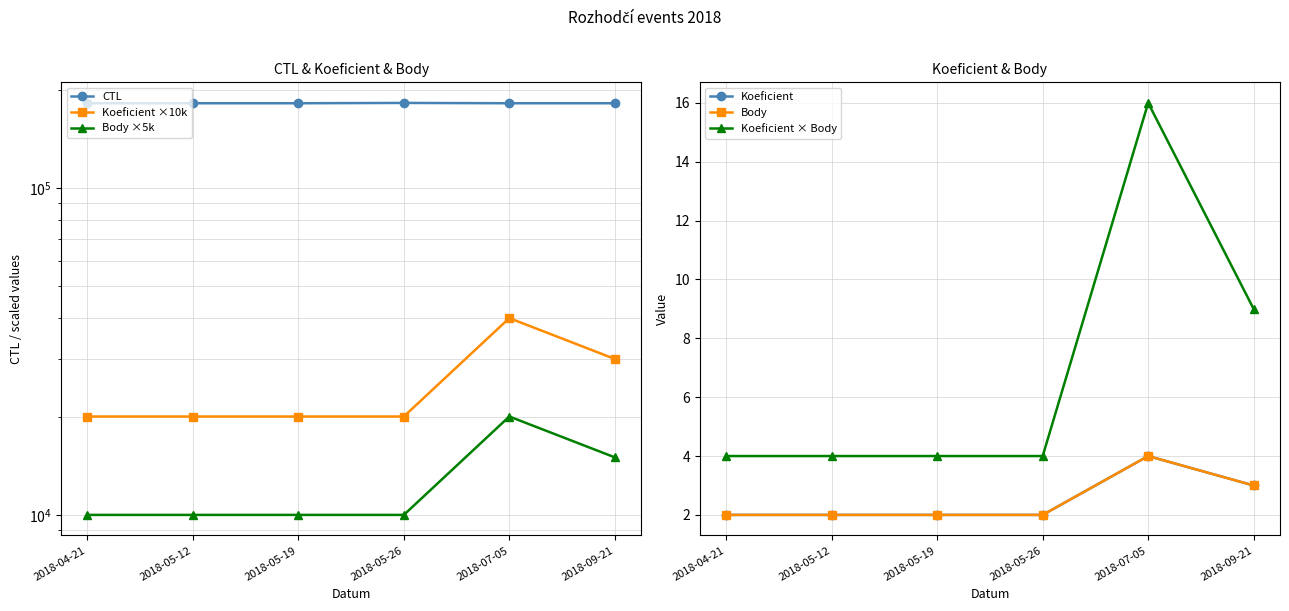

How many data points in Koeficient are above 2?

2